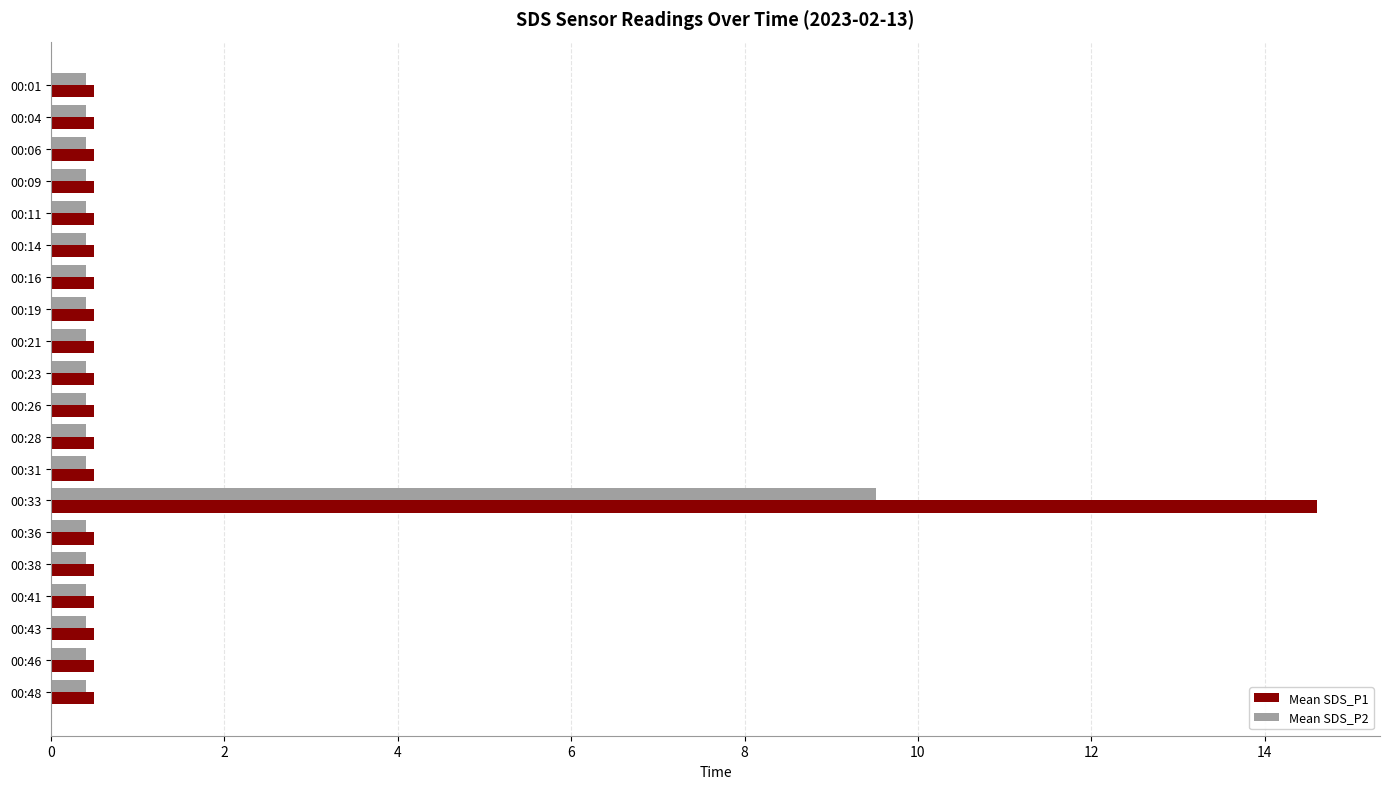

The value of Mean SDS_P2 at 00:06 is 0.4. True or false?

True